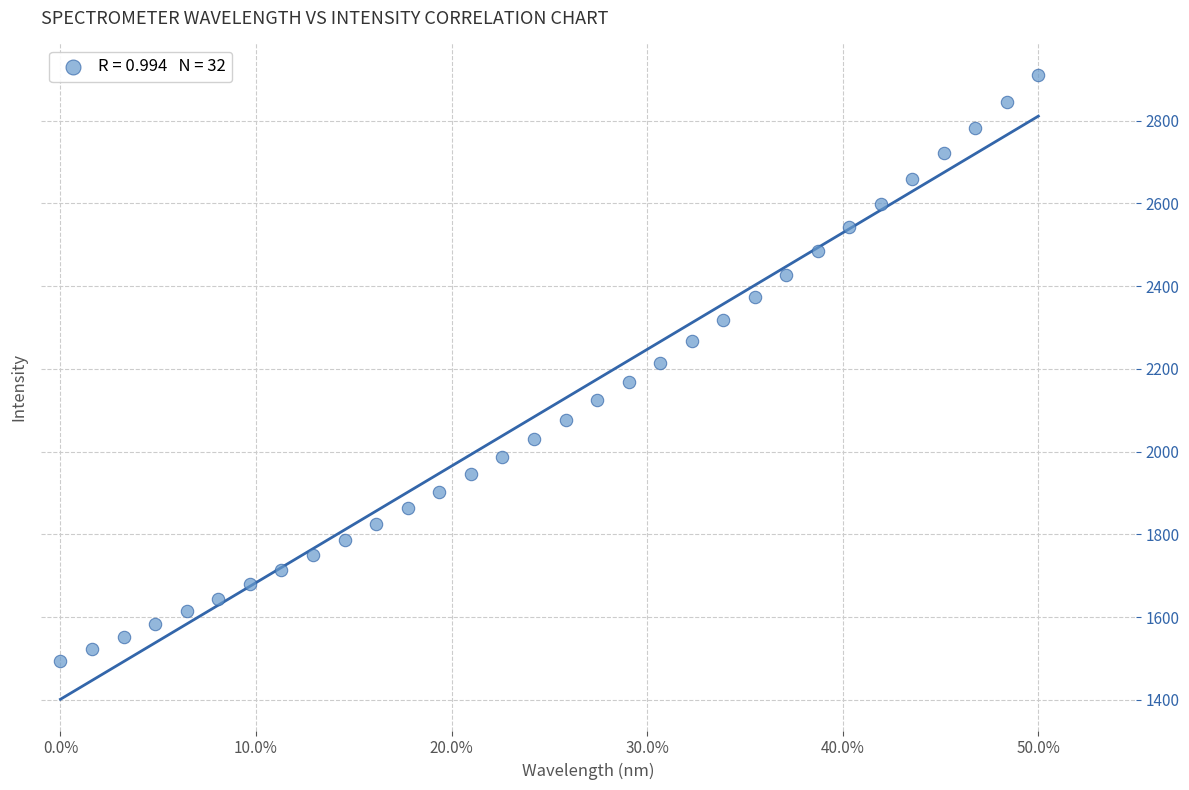

What is the range of Y values (max minus min)?

1416.0